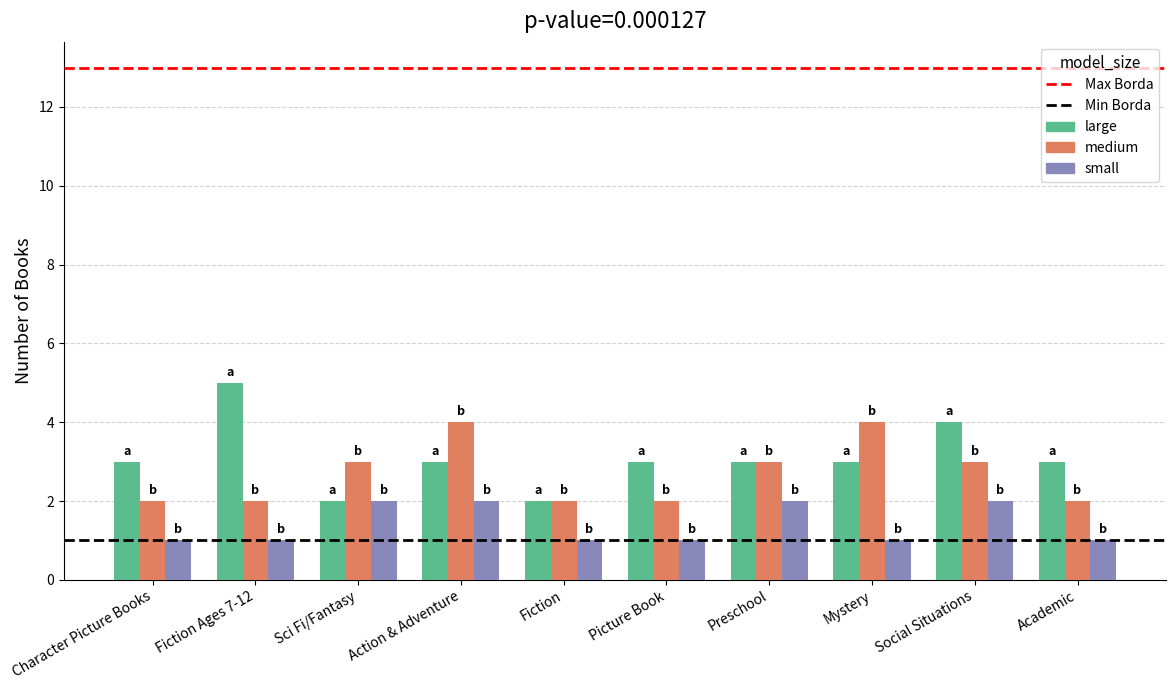

Reading left to right, list all the values displayed in this chart.

large: 3	5	2	3	2	3	3	3	4	3
medium: 2	2	3	4	2	2	3	4	3	2
small: 1	1	2	2	1	1	2	1	2	1